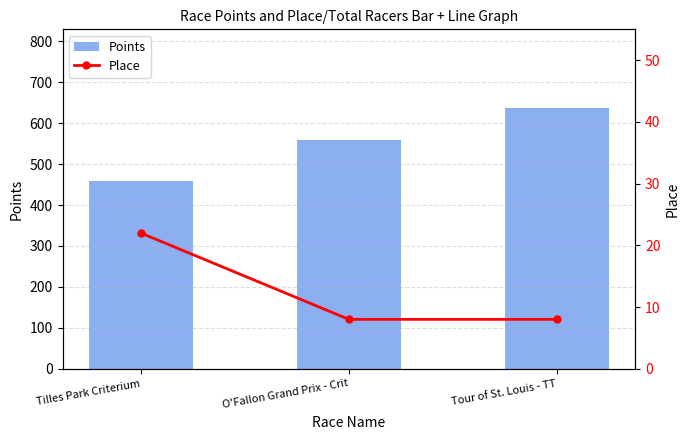

Rank the categories by Points value from highest to lowest.

Tour of St. Louis - TT, O'Fallon Grand Prix - Crit, Tilles Park Criterium